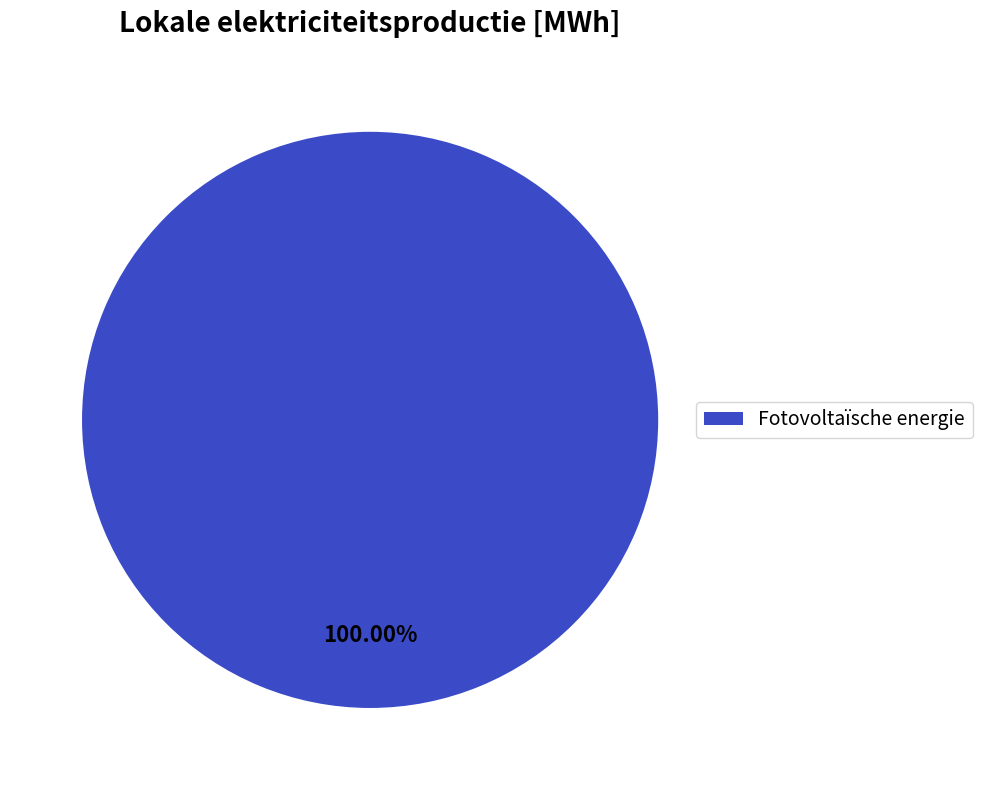

Which slice represents more than half of the pie?

Fotovoltaïsche energie